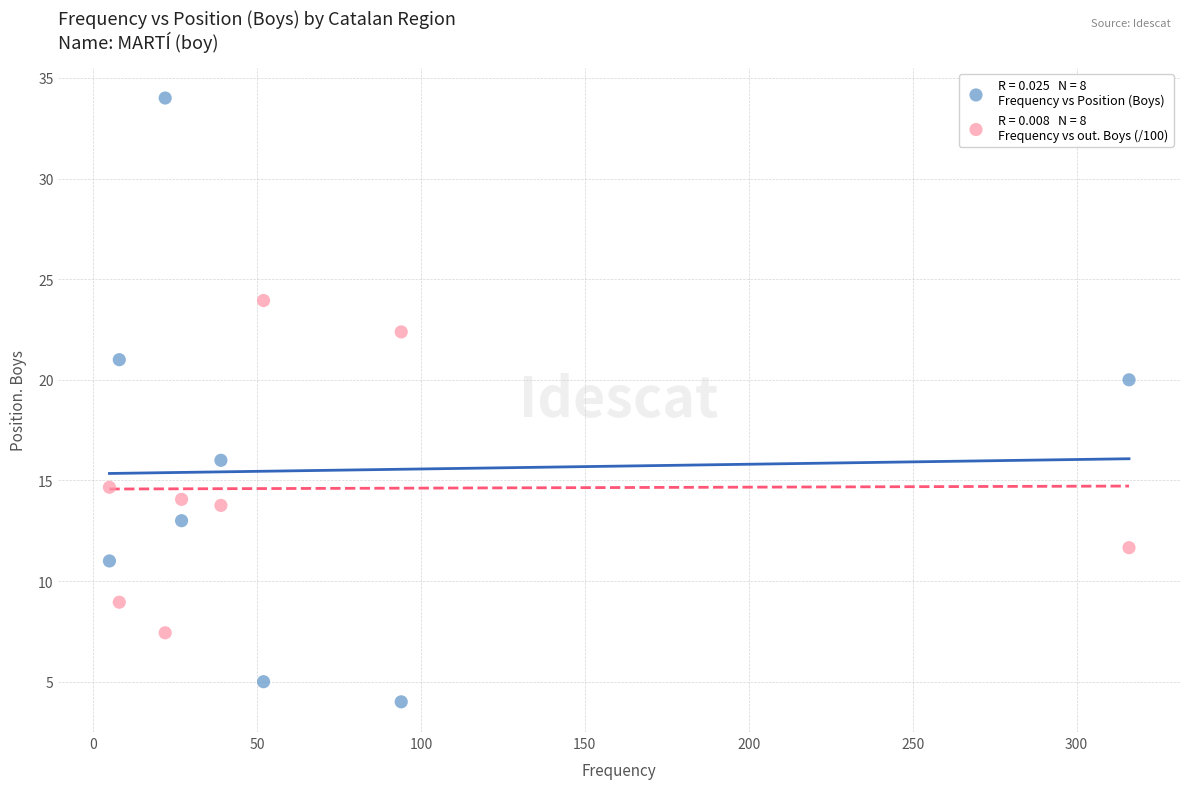

Across all data points, what is the range of Y values (max minus min)?

30.0